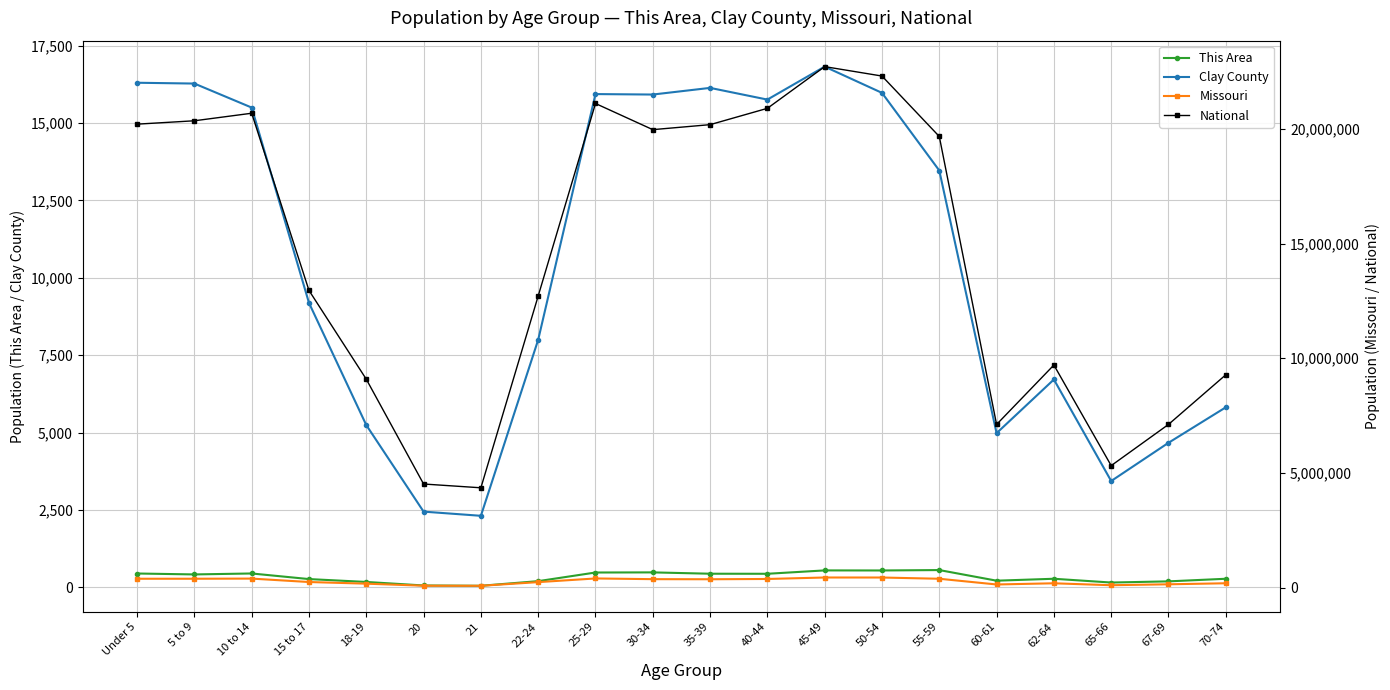

At which category is the sum across all series the highest?

45-49